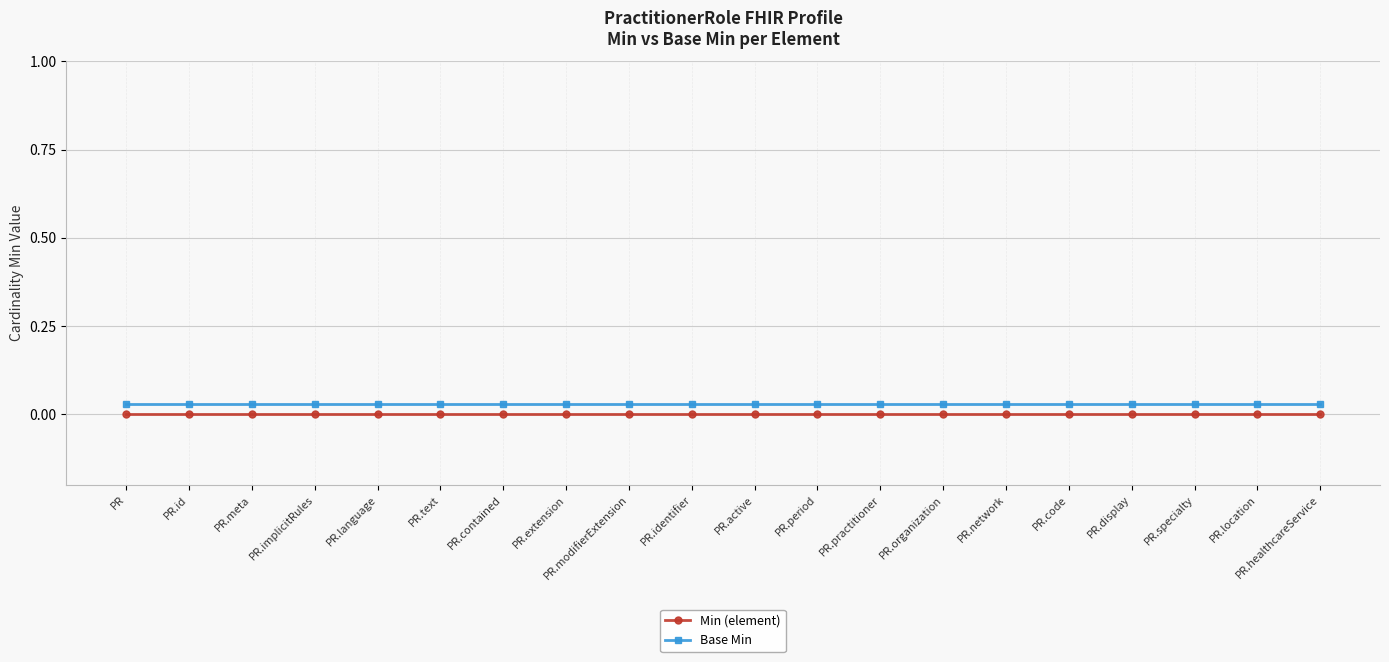

What position from the right is PR.healthcareService?

1